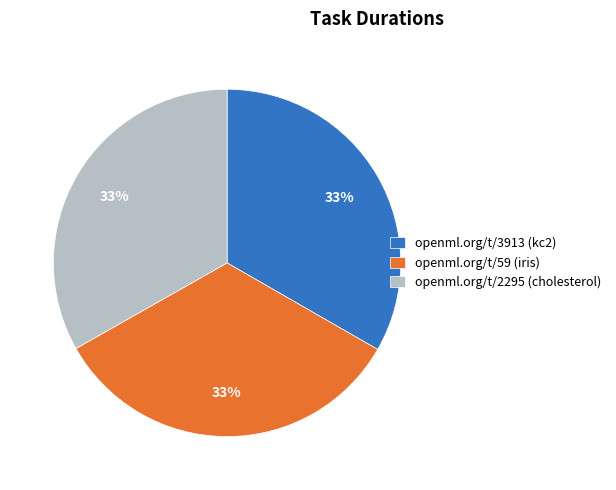

Approximately how many times larger is the value at openml.org/t/59 (iris) compared to openml.org/t/3913 (kc2)?

1.0